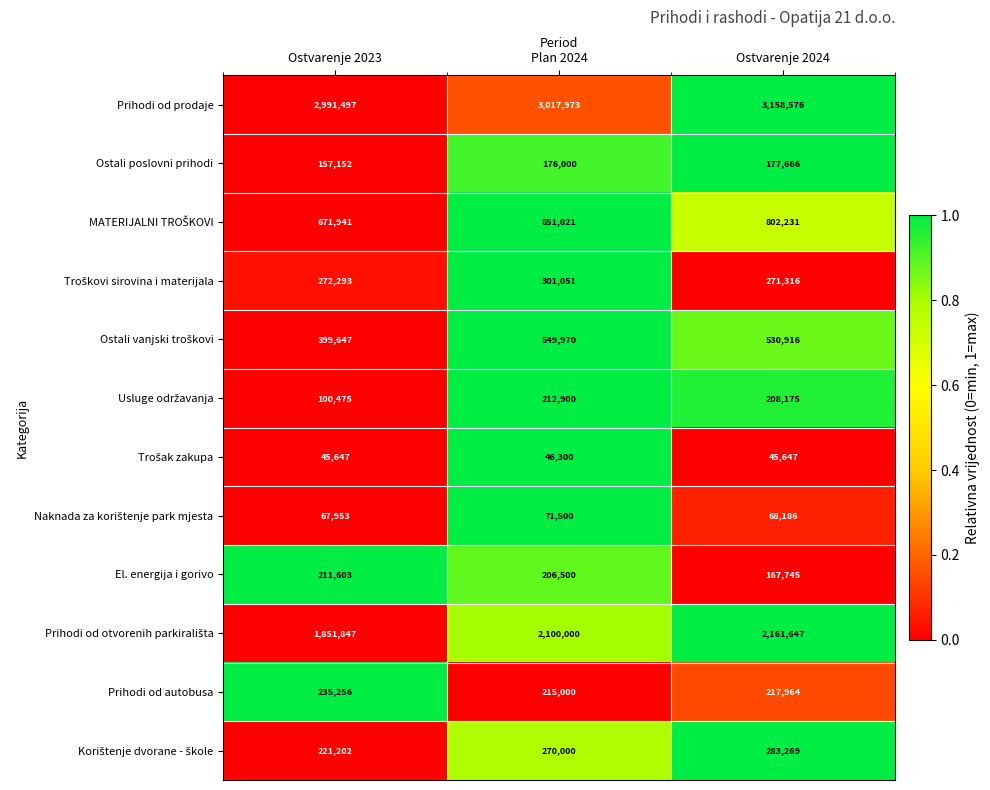

What is the sum of all Prihodi od autobusa values?

668220